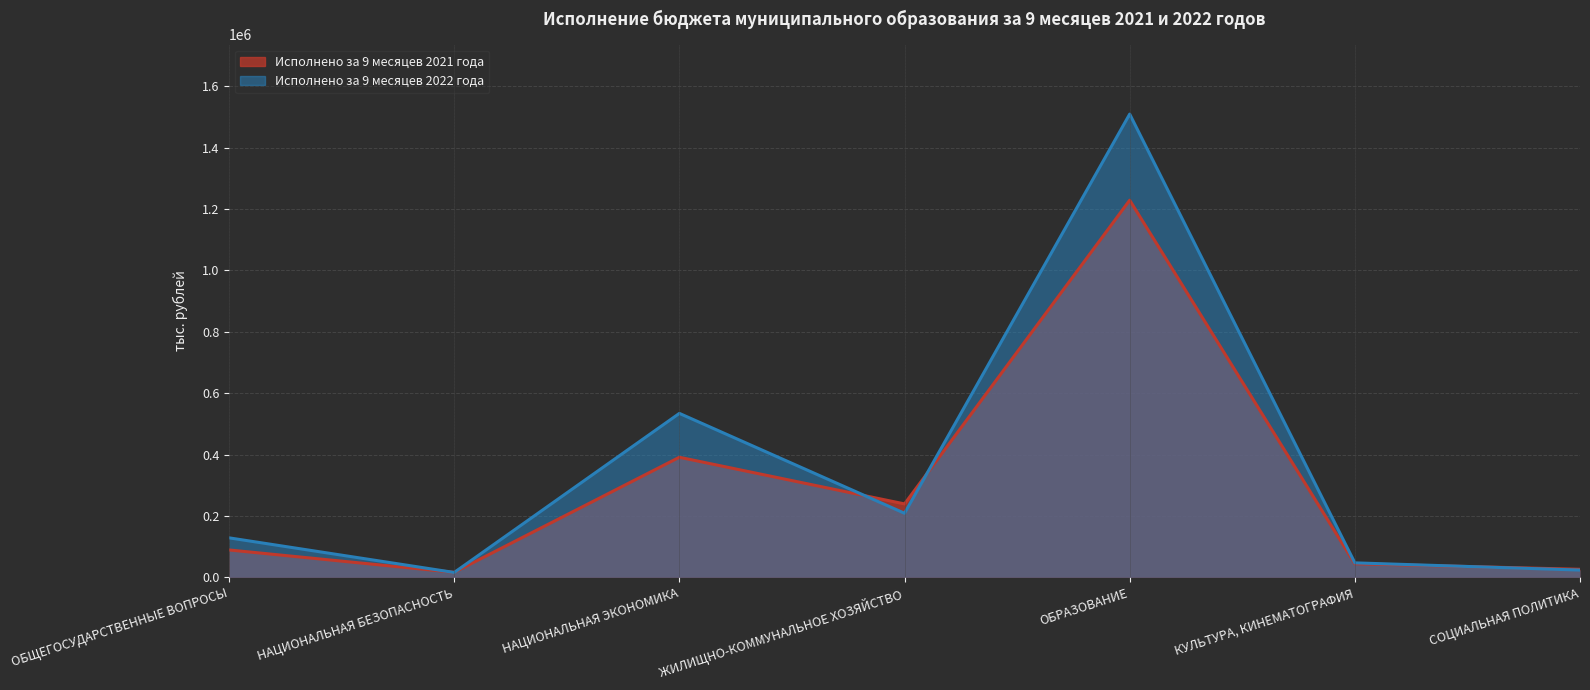

Which series has the largest total across all categories?

Исполнено за 9 месяцев 2022 года